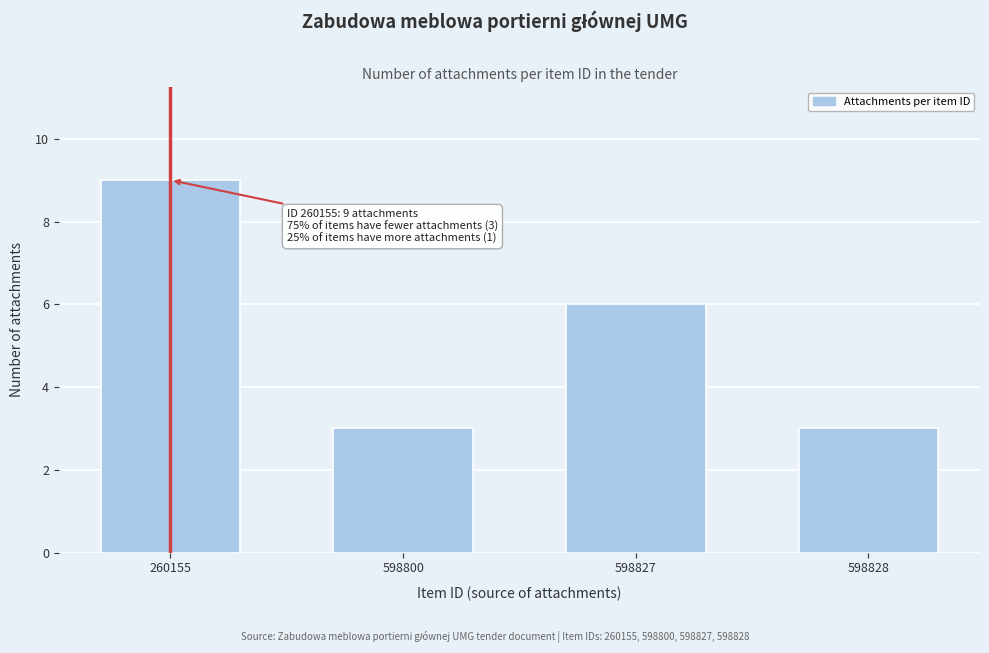

Reading left to right, list all the values displayed in this chart.

9	3	6	3